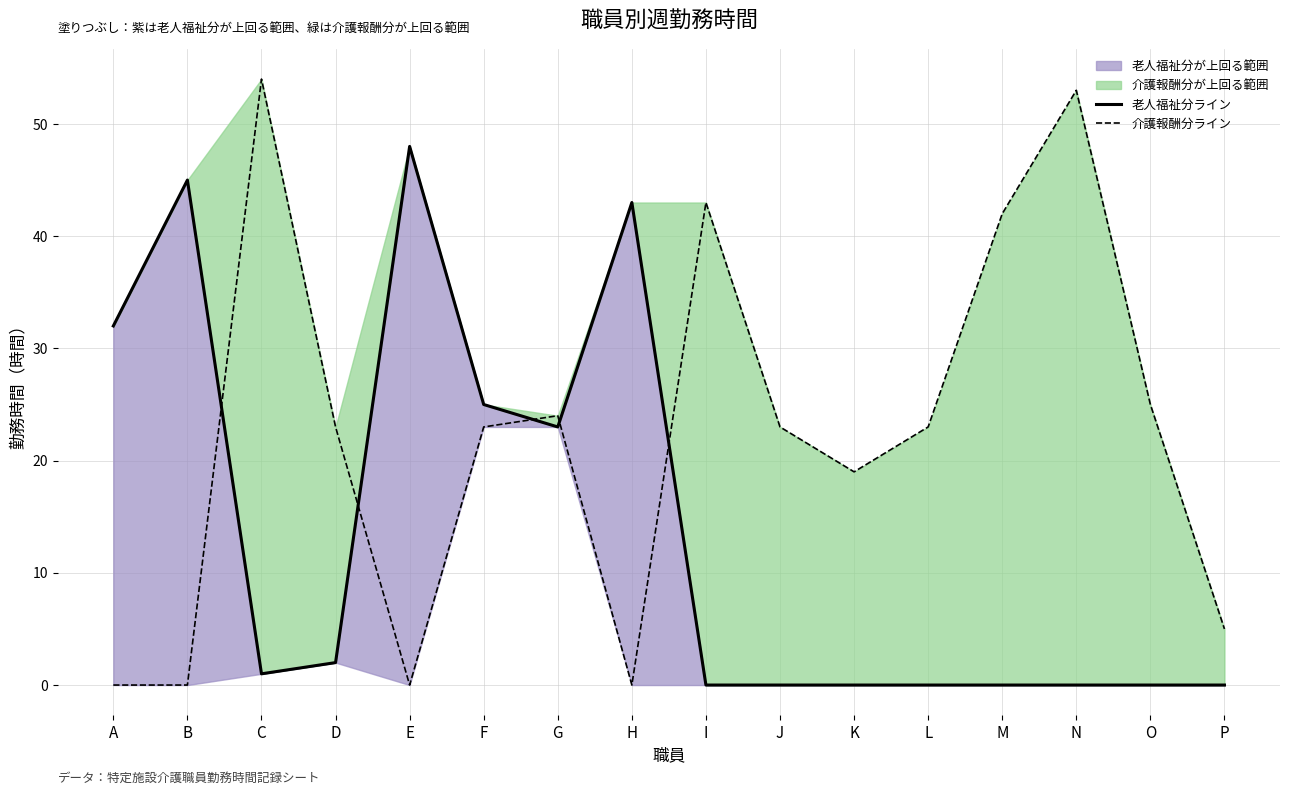

Is it true that 介護報酬分ライン equals 21 at H?

False